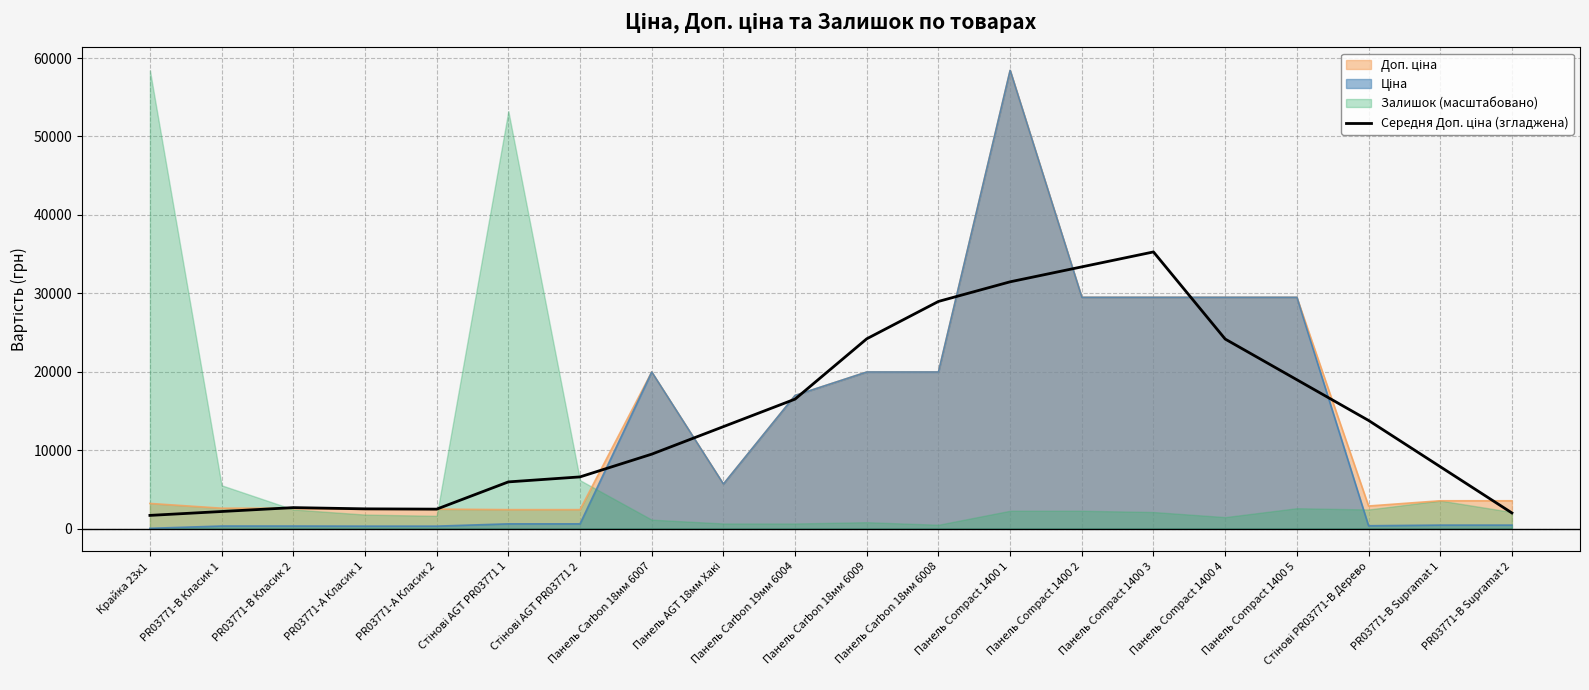

The value at Панель Carbon 18мм 6008 is 28964.5. True or false?

True